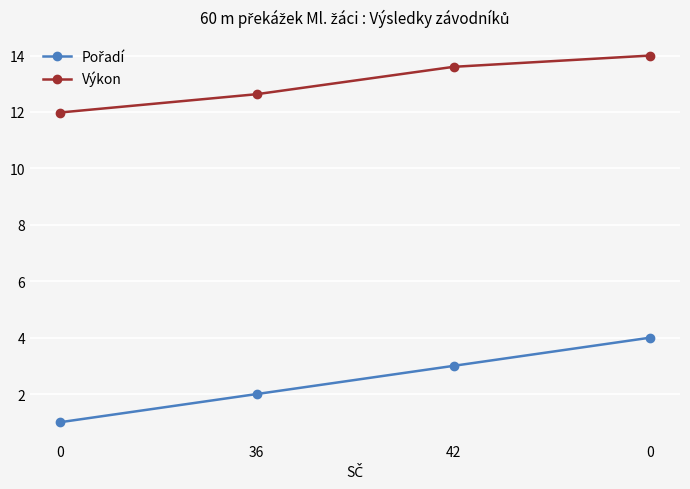

What is the total value across all series at 42?

16.6